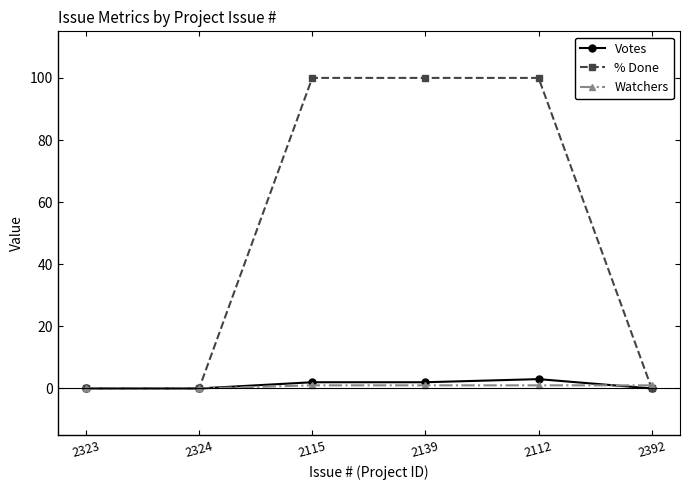

Is it true that Watchers equals 1 at 2115?

True